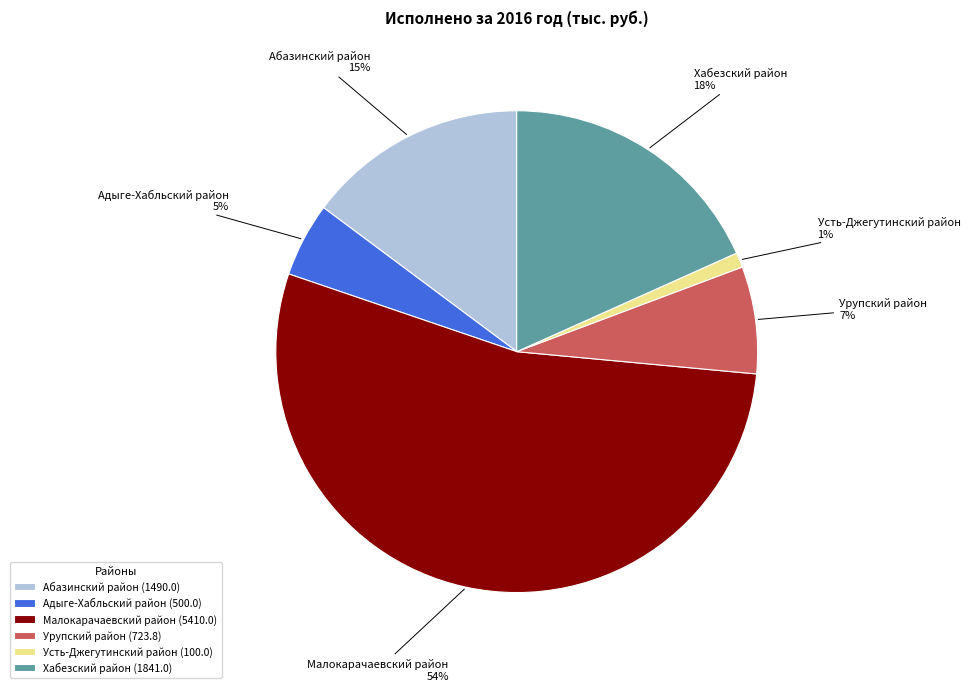

Which category has the biggest portion of the pie?

Малокарачаевский район